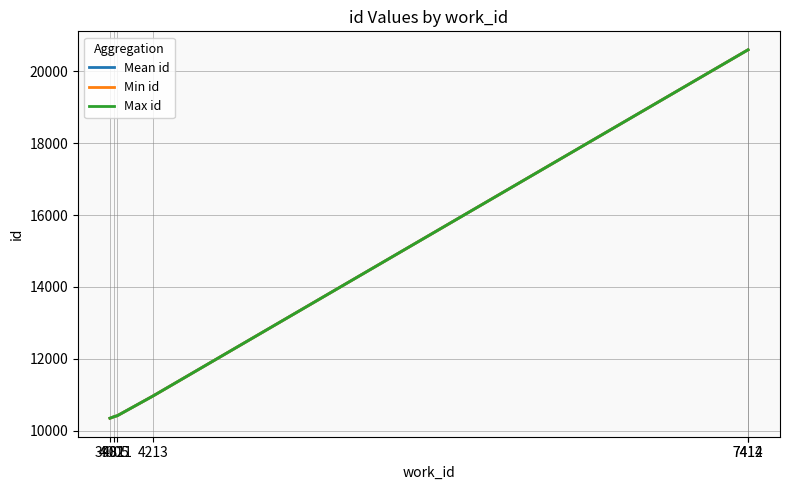

What is the maximum value shown in the chart?

20602.0